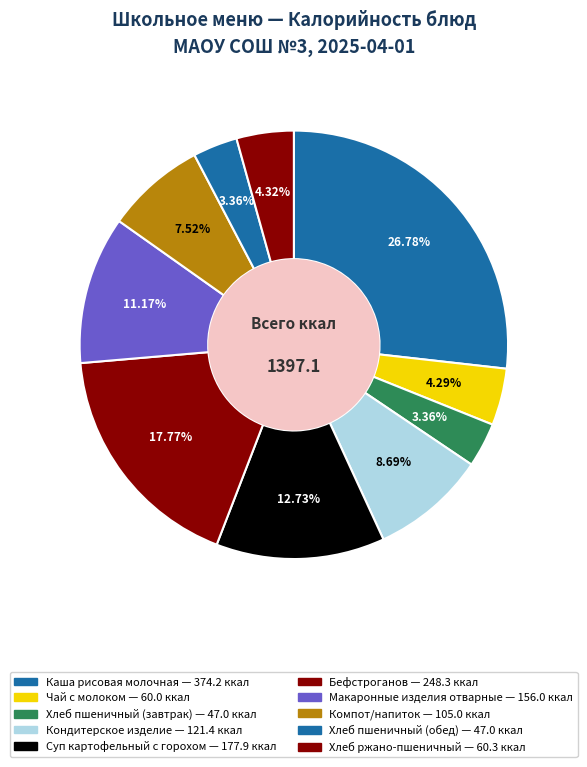

How many segments does this pie chart have?

10